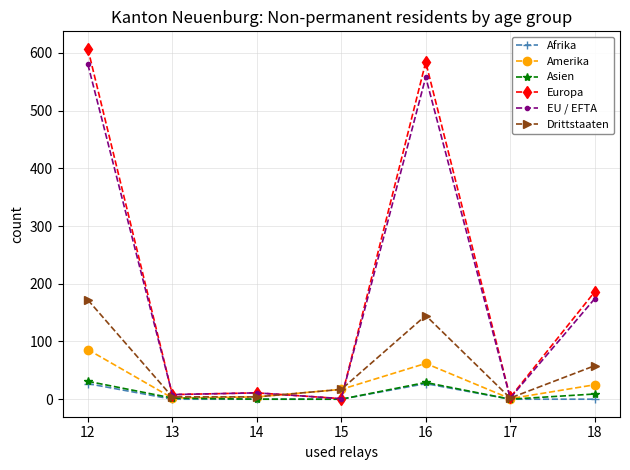

Which series changed the most between 12 and 14?

Europa